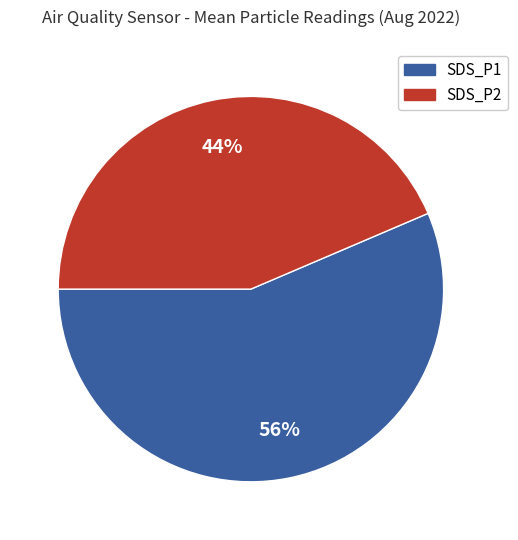

Do SDS_P1 and SDS_P2 together represent more than half of the pie?

Yes